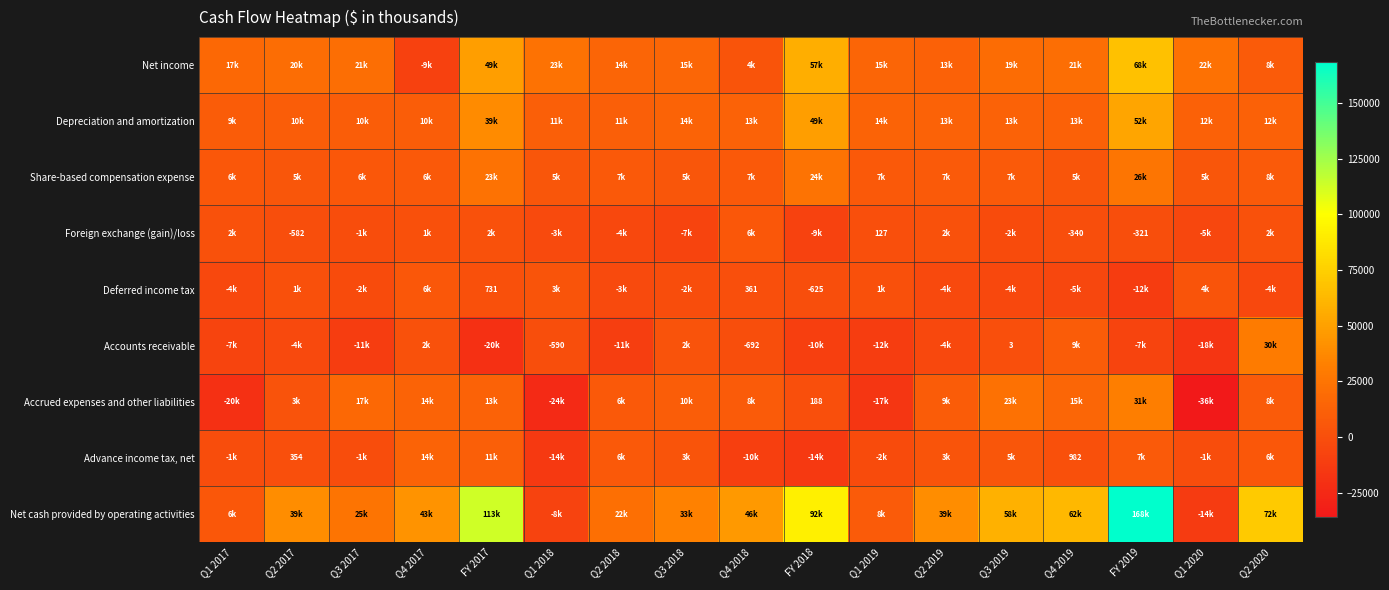

The Foreign exchange (gain)/loss series shows 127 at Q1 2019. True or false?

True